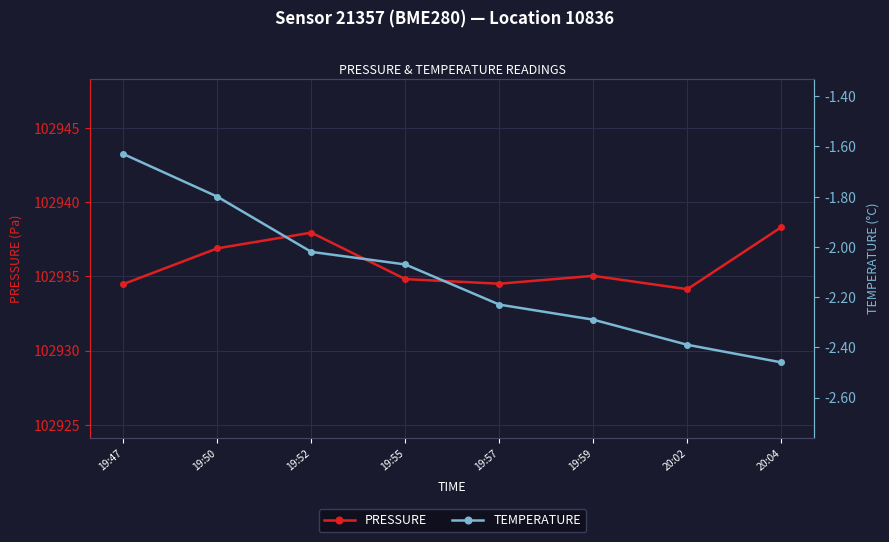

At which category is the sum across all series the highest?

19:52